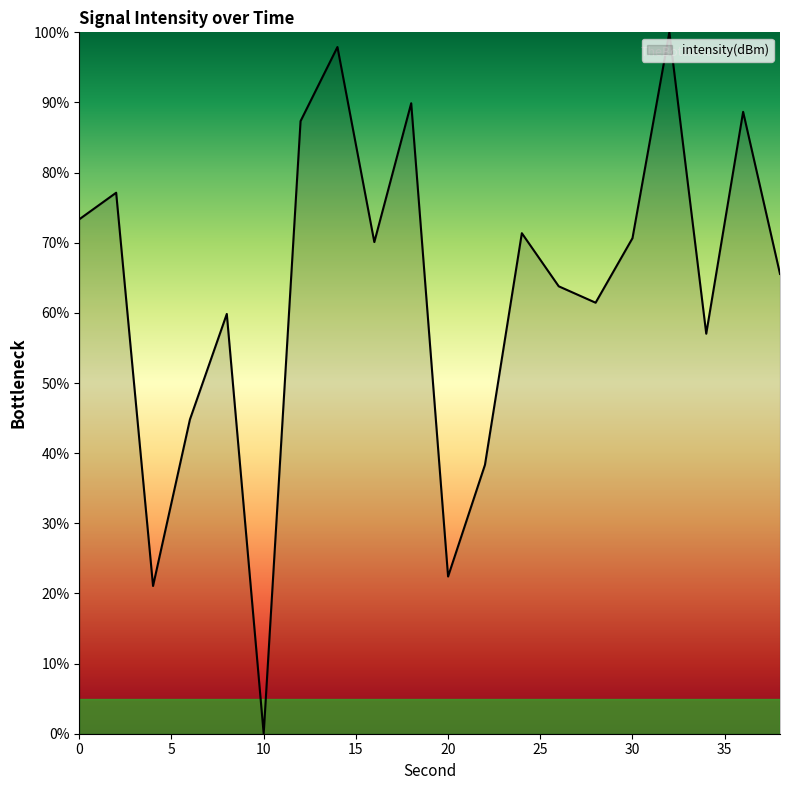

What is the greatest value displayed?

100.0